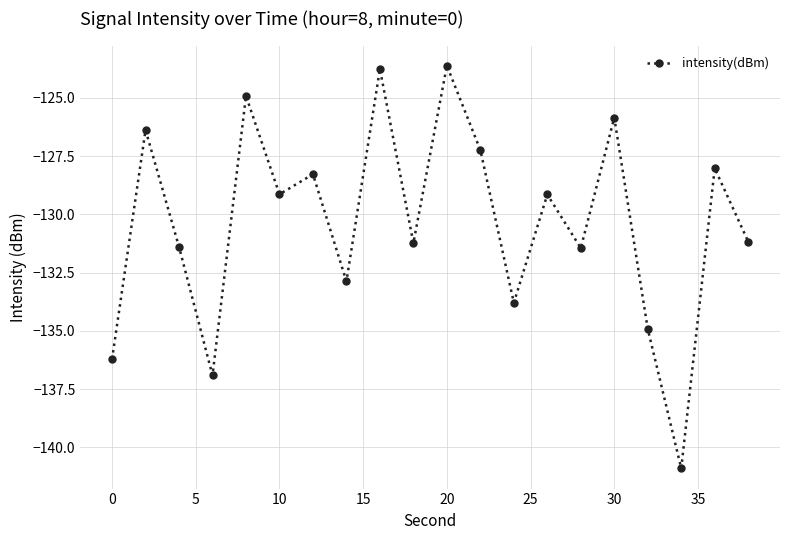

What is the difference between the maximum and minimum values?

17.3